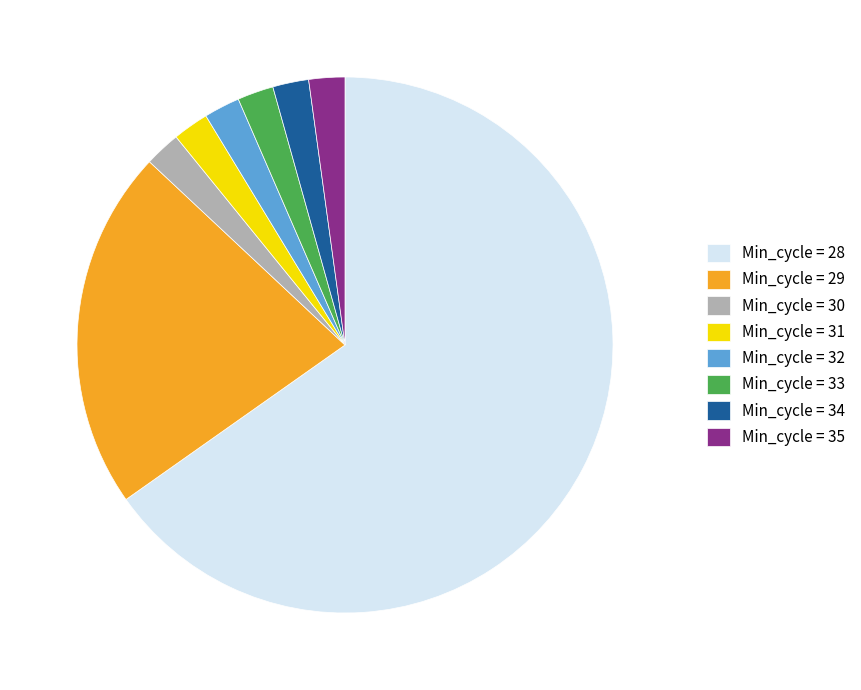

Is there any slice that represents more than half of the pie?

Yes